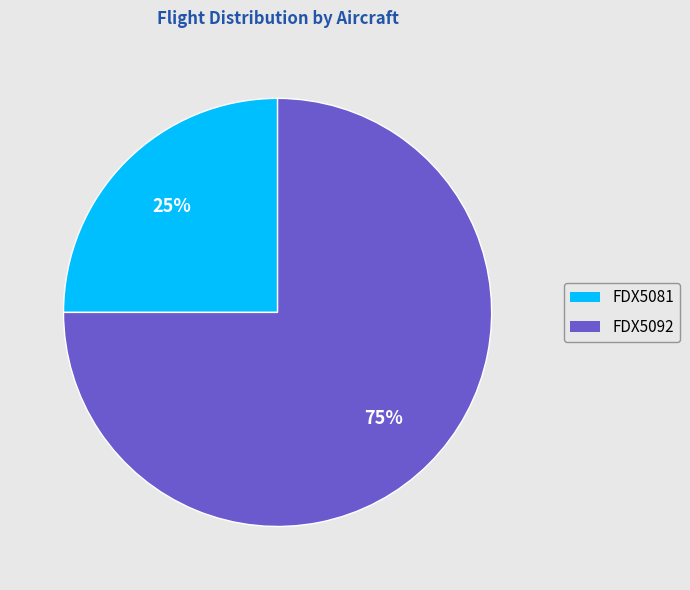

Which category has the smallest portion of the pie?

FDX5081